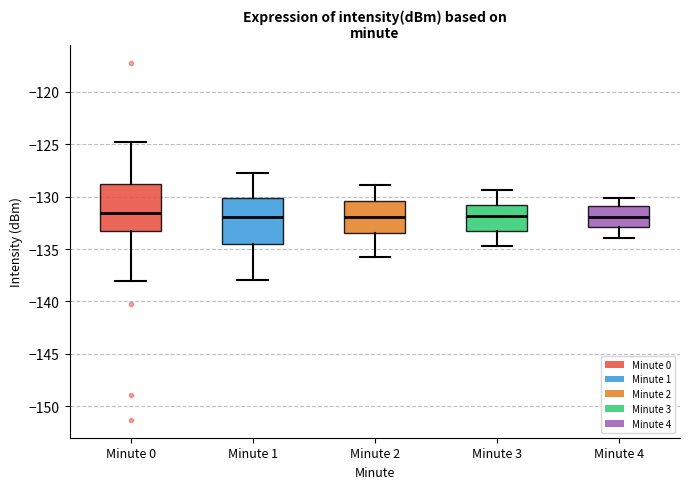

Where does the lower whisker of the box for Minute 2 end on the y-axis? The values are not printed on the chart, so give them approximately, as read against the axis.

-136.0